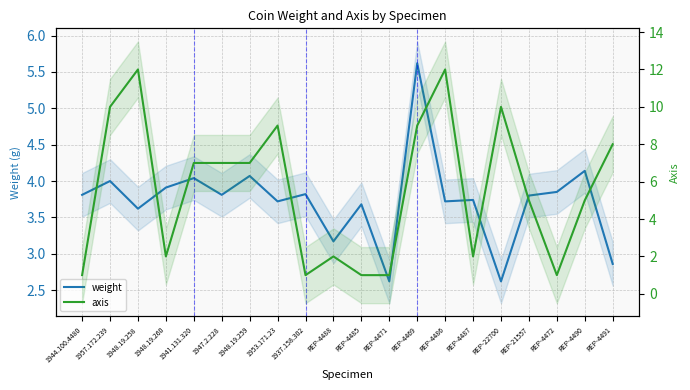

Which series changed the most between REP-4472 and REP-4490?

axis